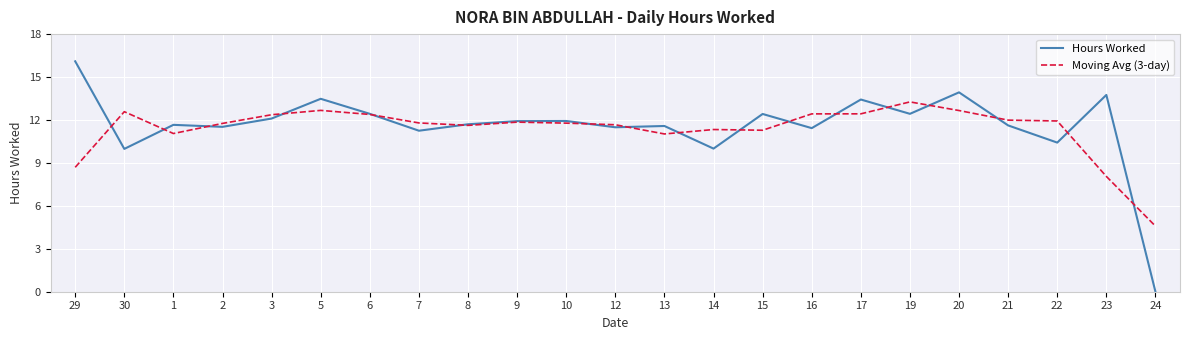

What position from the left is 30?

2